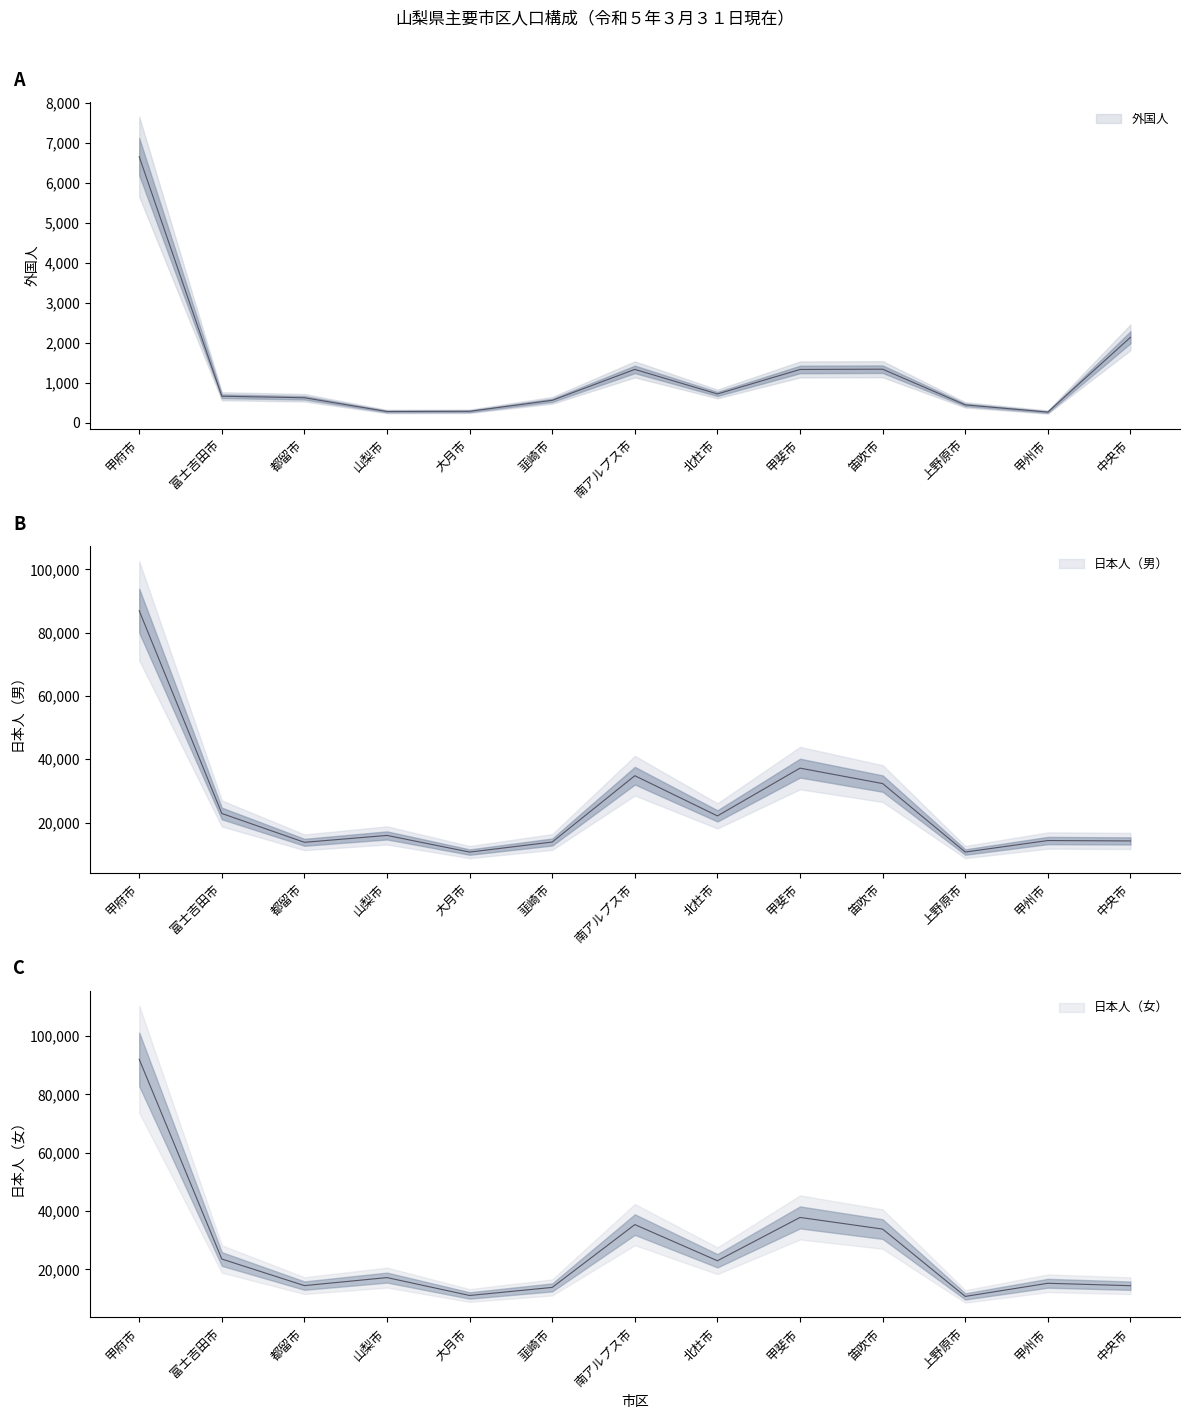

Reading left to right, extract all data points from this chart.

外国人: 6654	668	629	286	291	565	1338	724	1336	1343	451	272	2139
日本人（男）: 86930	22873	13762	15939	10675	13854	34805	22109	37198	32320	10687	14325	14197
日本人（女）: 92068	23522	14404	17154	11018	13786	35345	22933	37802	33803	10694	15206	14375